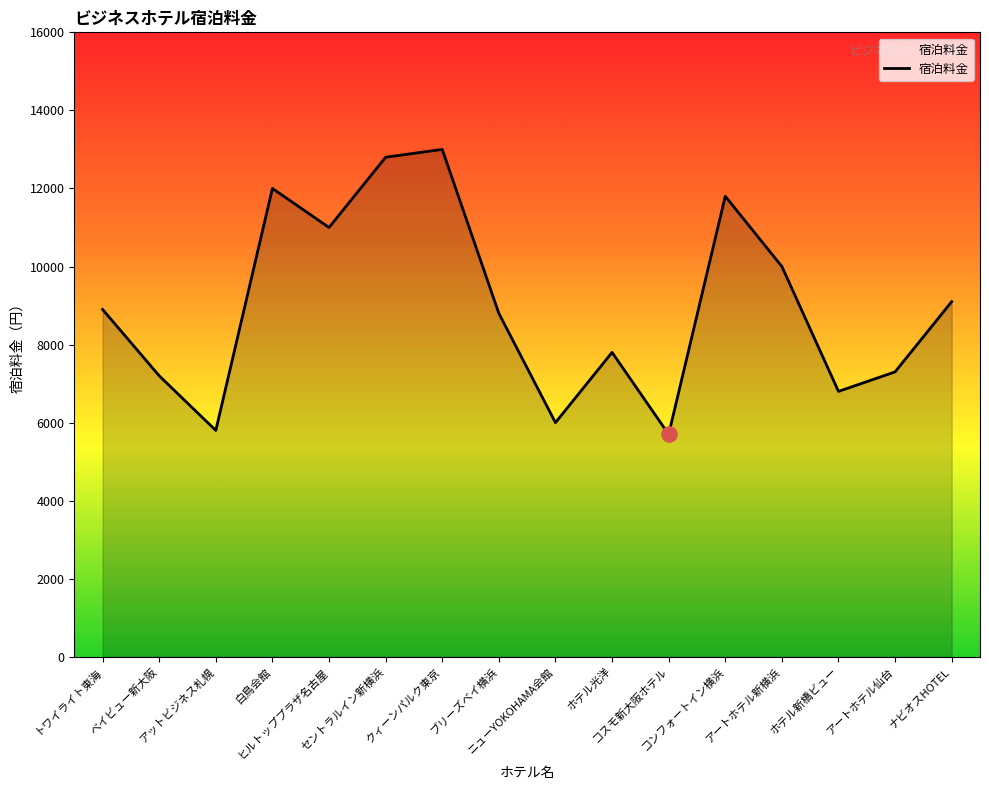

Between アートホテル新横浜 and コスモ新大阪ホテル, which is larger?

アートホテル新横浜